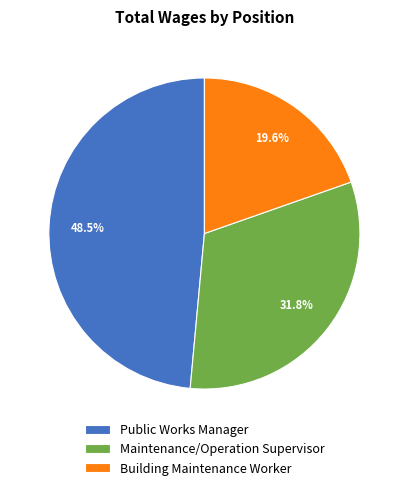

To the nearest percent, what is the difference between the Building Maintenance Worker and Maintenance/Operation Supervisor slice percentages?

12%